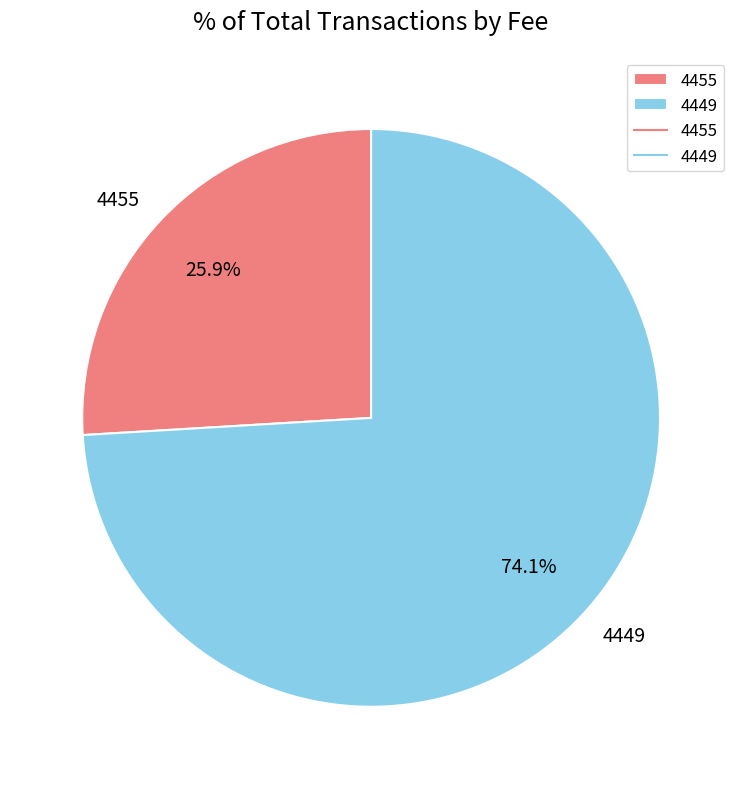

What is the smallest slice in the pie chart?

4455